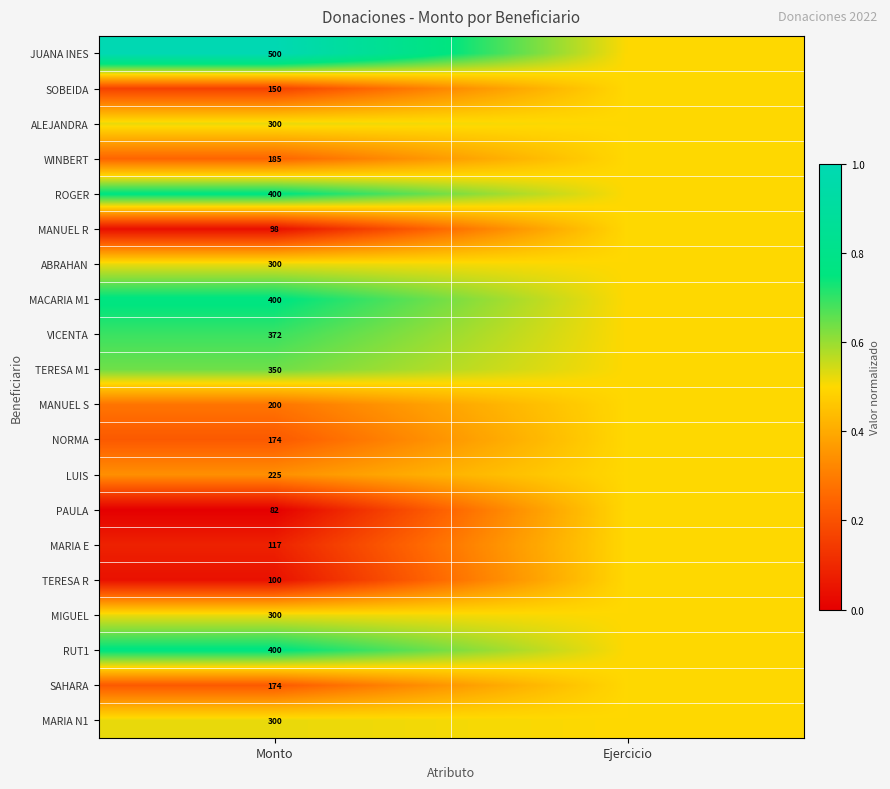

At which category is the sum across all series the highest?

Ejercicio